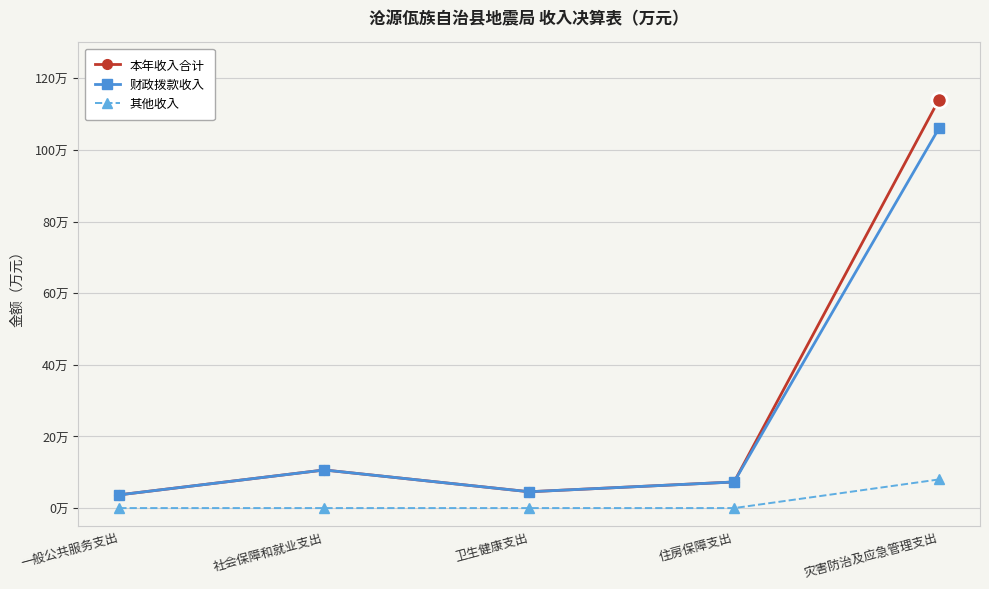

Which series has the largest total across all categories?

本年收入合计